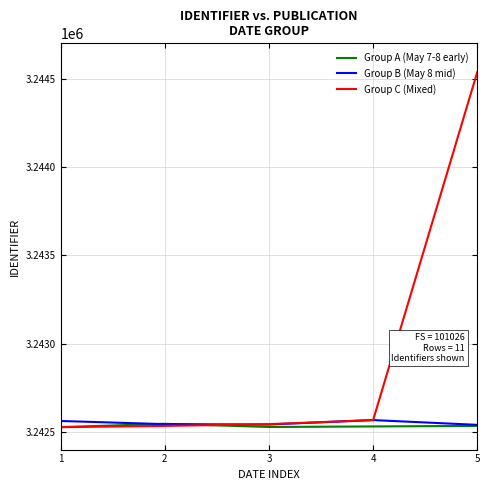

Which series has the widest spread of values?

Group C (Mixed)